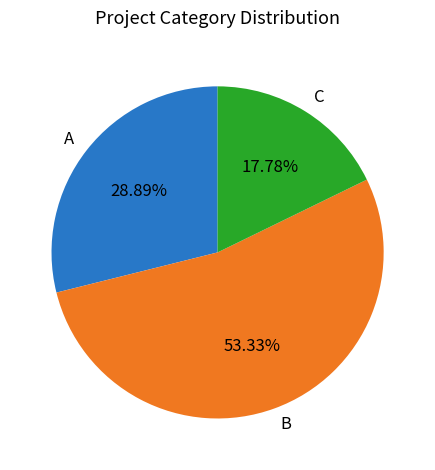

Which slice is the largest?

B